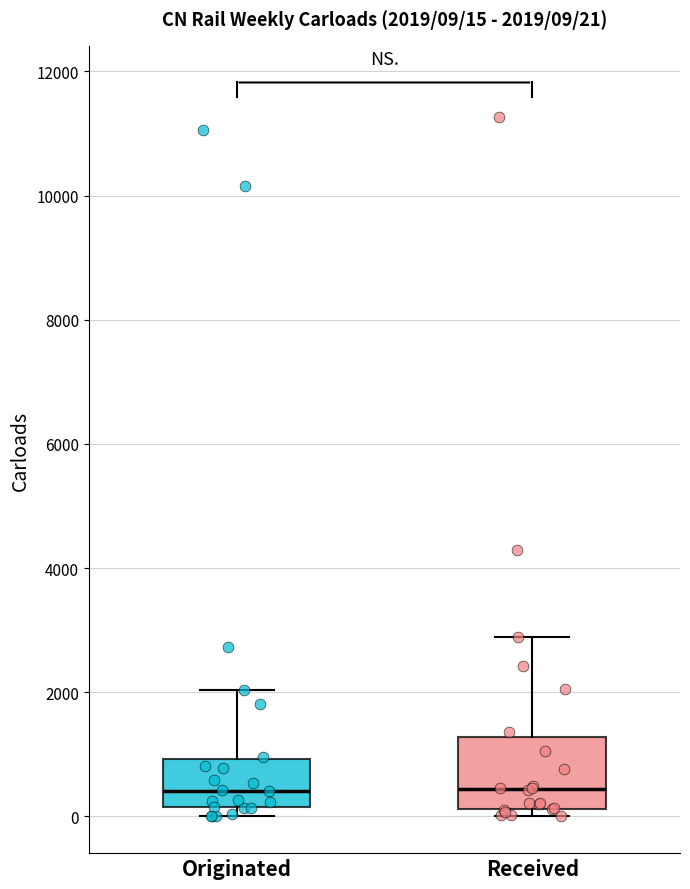

Comparing the boxes themselves (not the whiskers), which one is the tallest?

Received